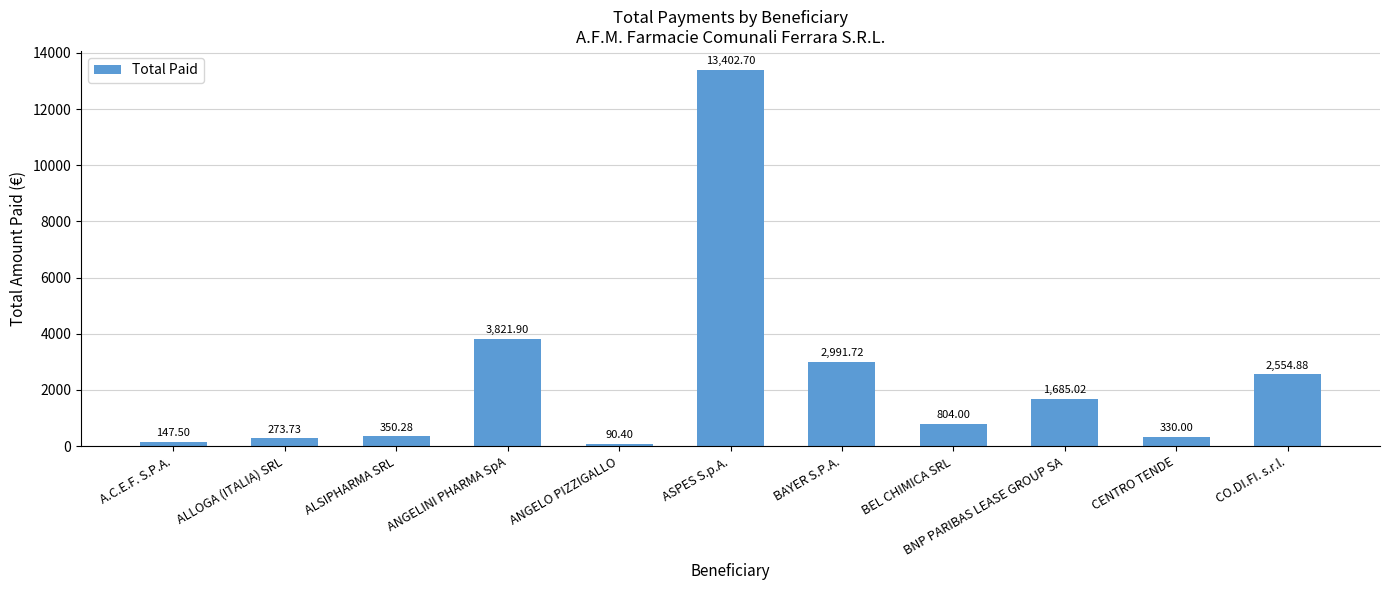

How many series are shown in this chart?

1